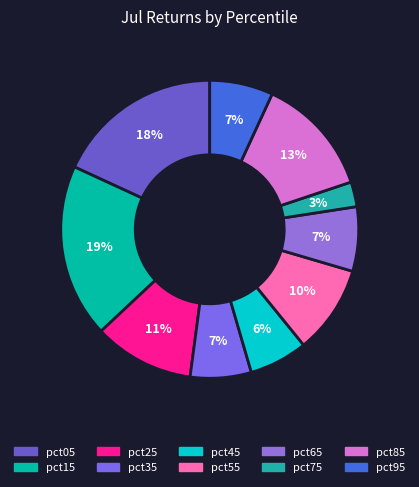

How many segments does this pie chart have?

10